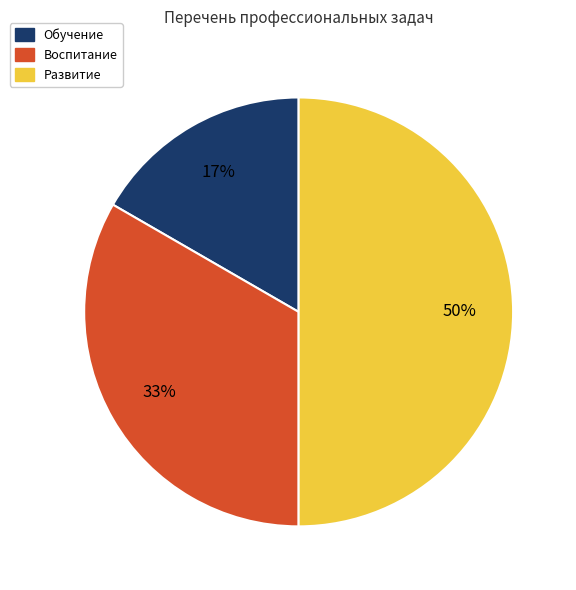

To the nearest percent, what is the combined percentage of Обучение and Воспитание?

50%